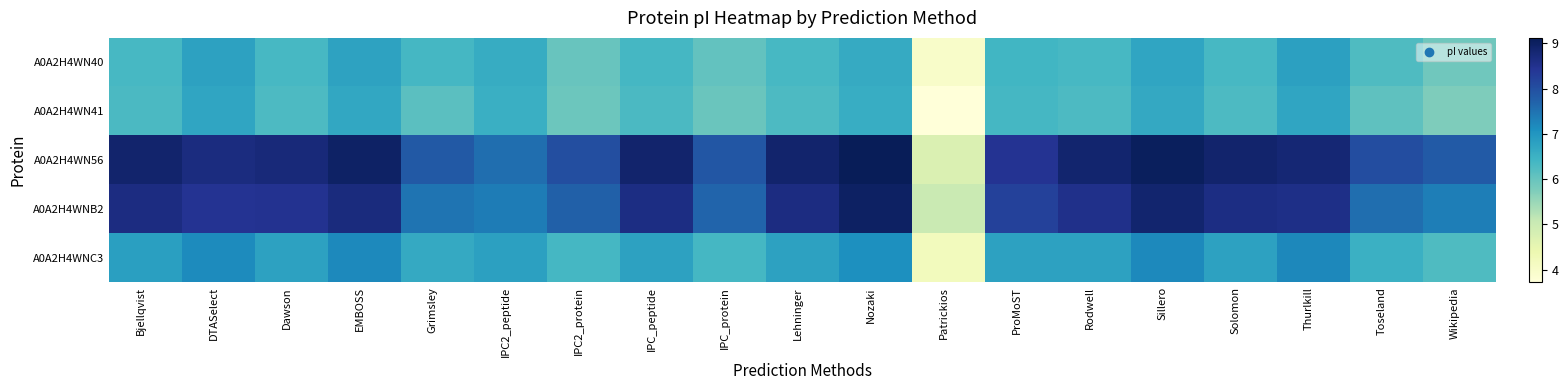

What is the spread (max minus min) of values at Lehninger?

2.6